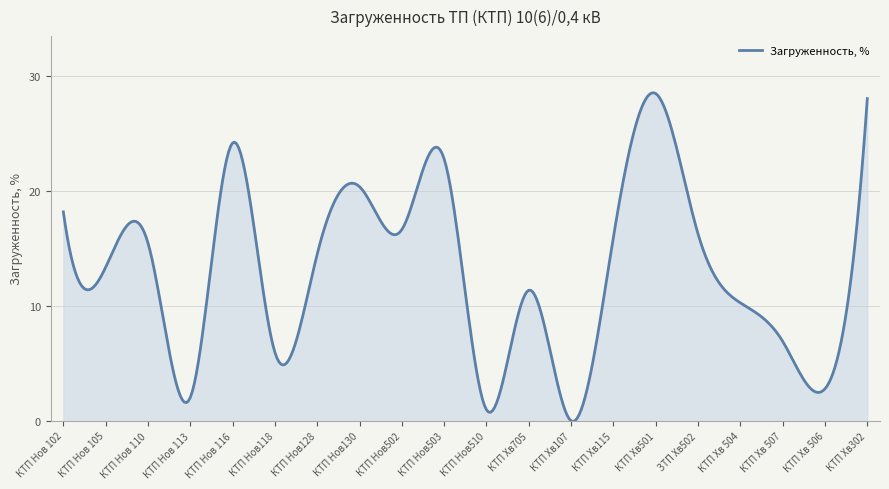

Where is the data nearest to the value 14?

КТП Нов128